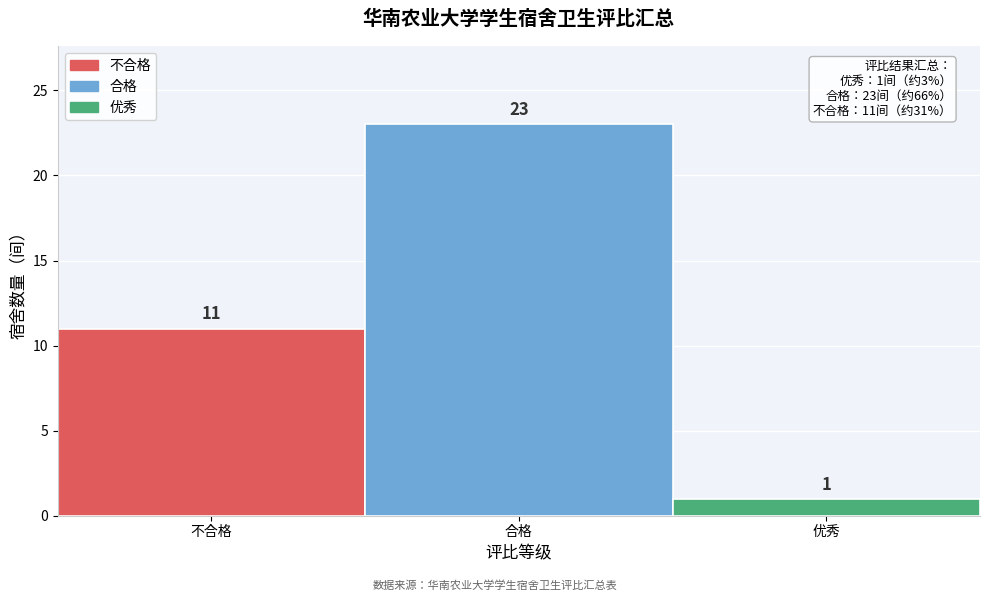

Reading left to right, transcribe all the data shown in this chart.

不合格=11	合格=23	优秀=1